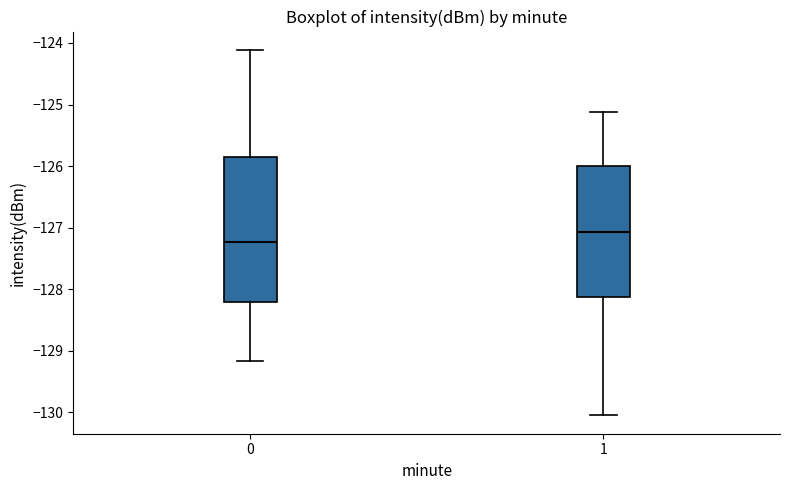

Reading left to right, read every box against the y-axis: the position of its median line, the range the box covers, and the ends of its whiskers. The values are not printed on the chart, so give them approximately, as read against the axis.

0: median -127.2, box -128.2 to -125.9, whiskers -129.2 to -124.1
1: median -127.1, box -128.1 to -126.0, whiskers -130.0 to -125.1